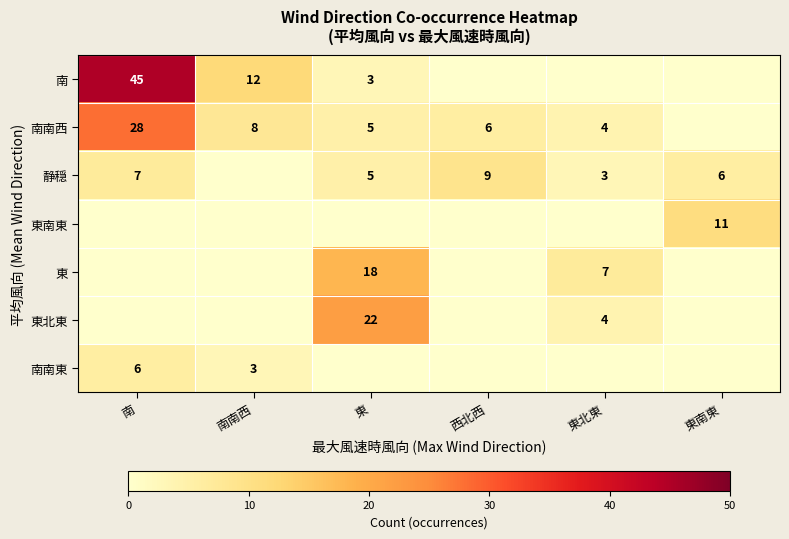

Is the value of 東北東 at 東北東 greater than the value of 南 at 南南西?

No